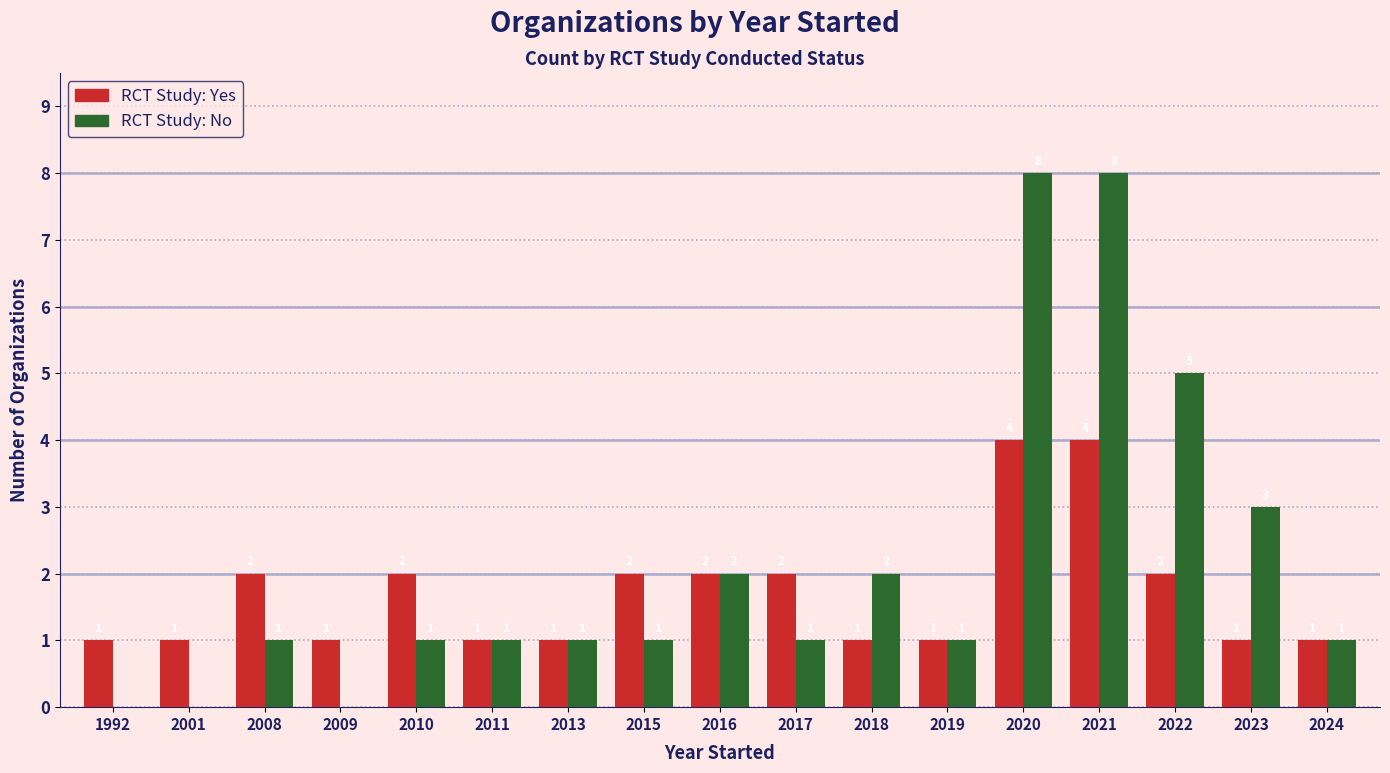

What is the maximum value shown in the chart?

8